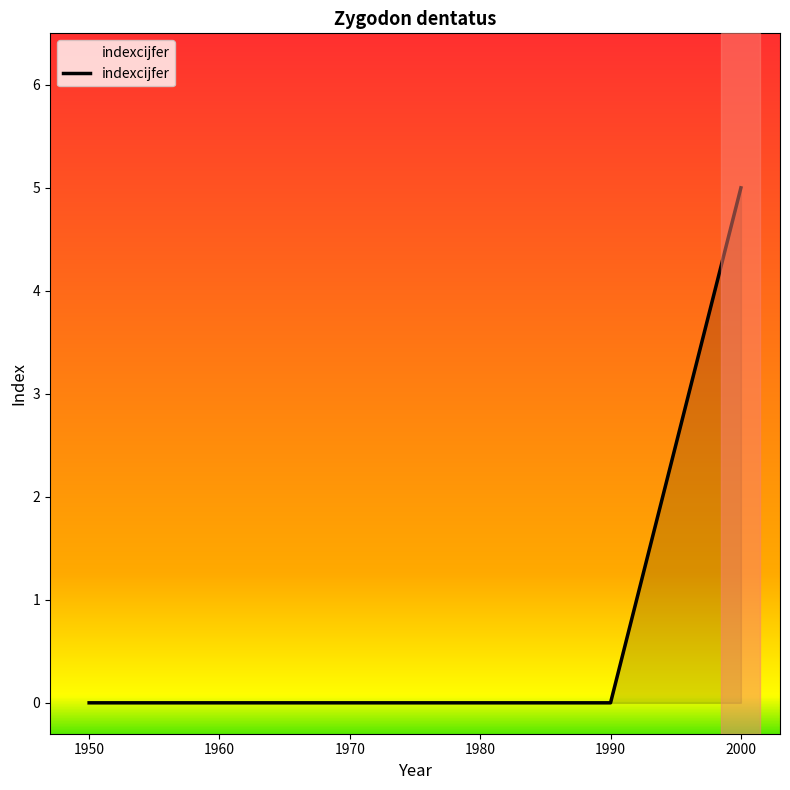

True or false: the data shows 0 at 1960.

True